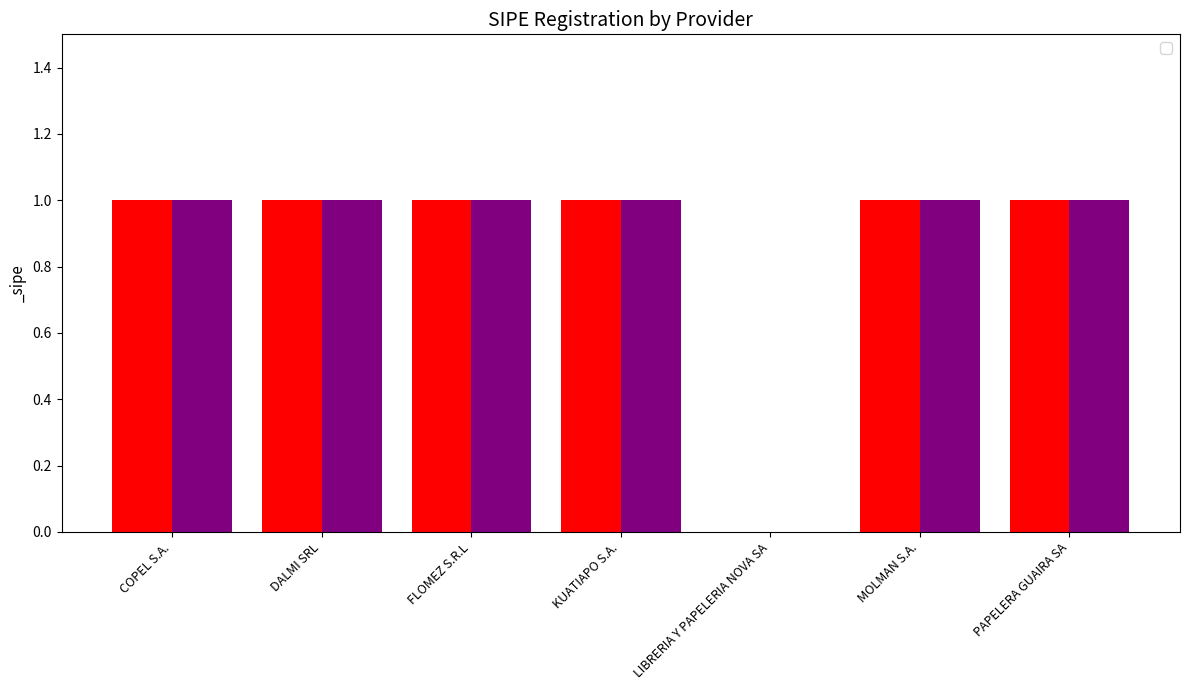

What is the value of the 2nd bar from the left?

1